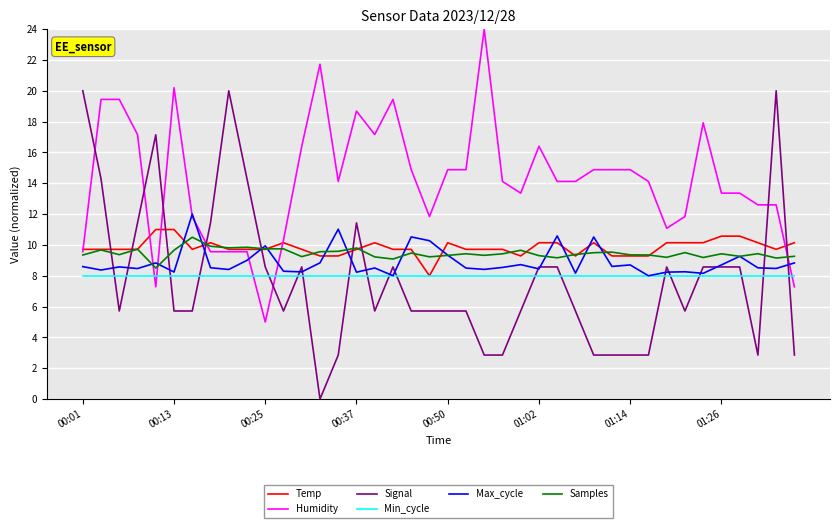

Which series has the largest range (max minus min)?

Signal